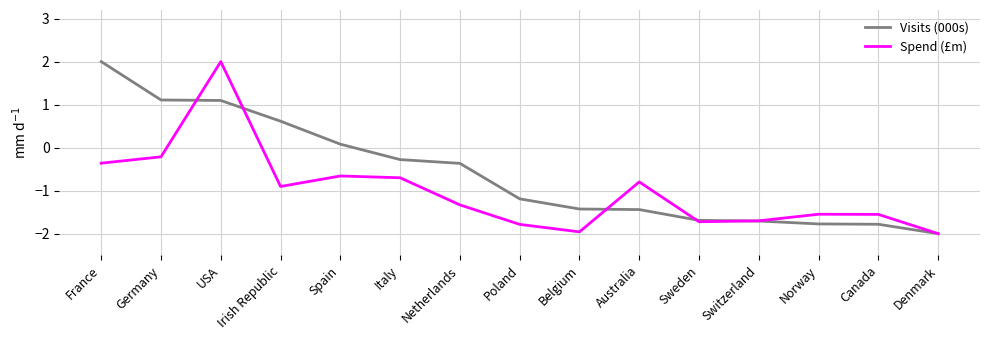

What is the total value across all series at Denmark?

-4.0